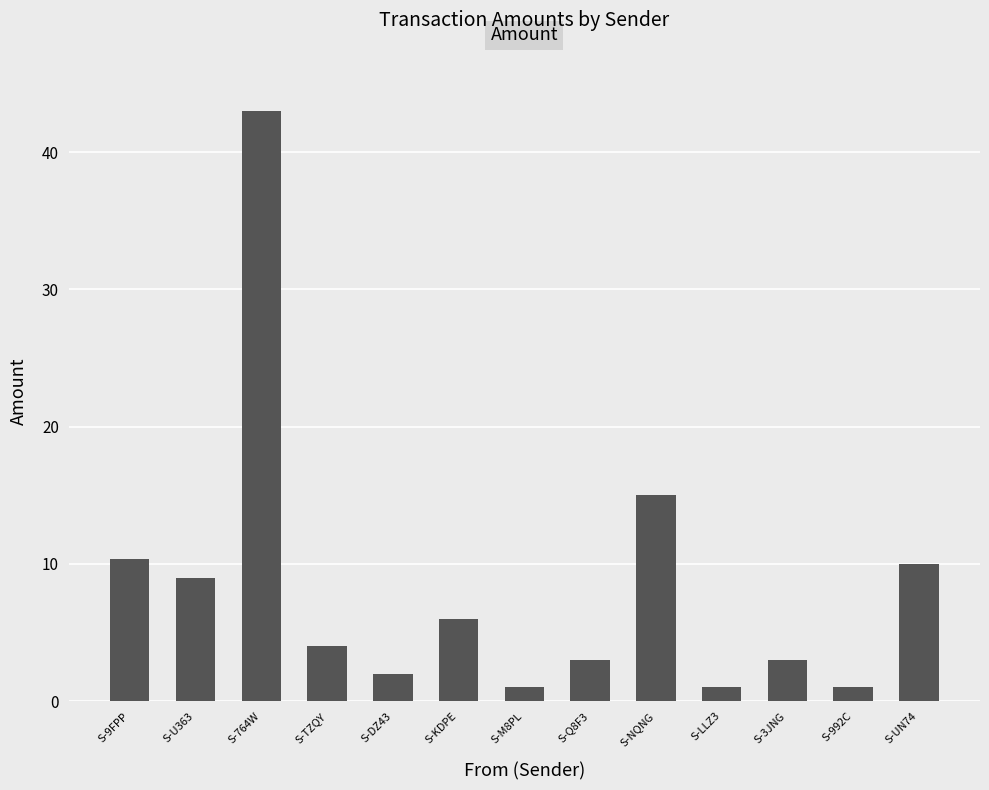

How many bars are there in total?

13